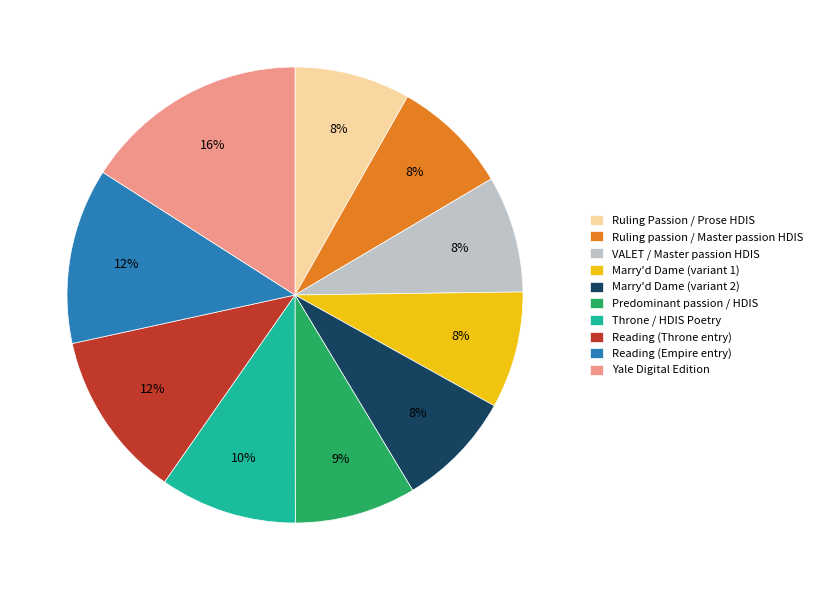

Combined, do Throne / HDIS Poetry and Reading (Throne entry) account for over 50%?

No